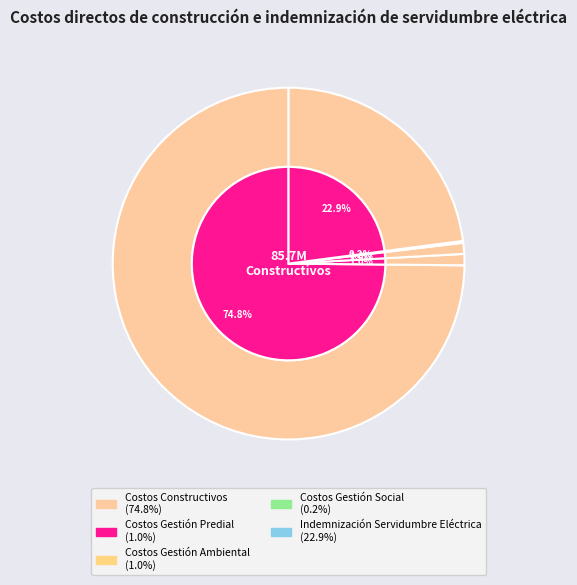

Does Costos Constructivos represent more than half of the total?

Yes